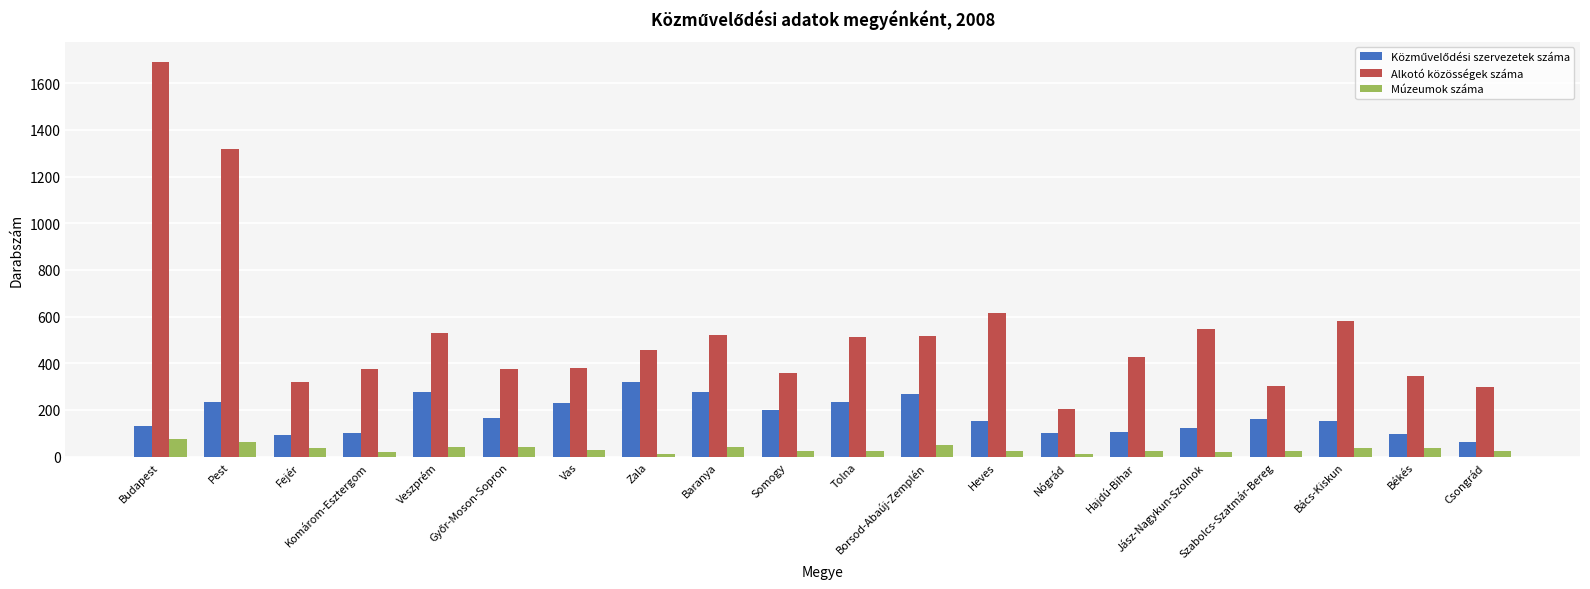

Which series has the widest spread of values?

Alkotó közösségek száma